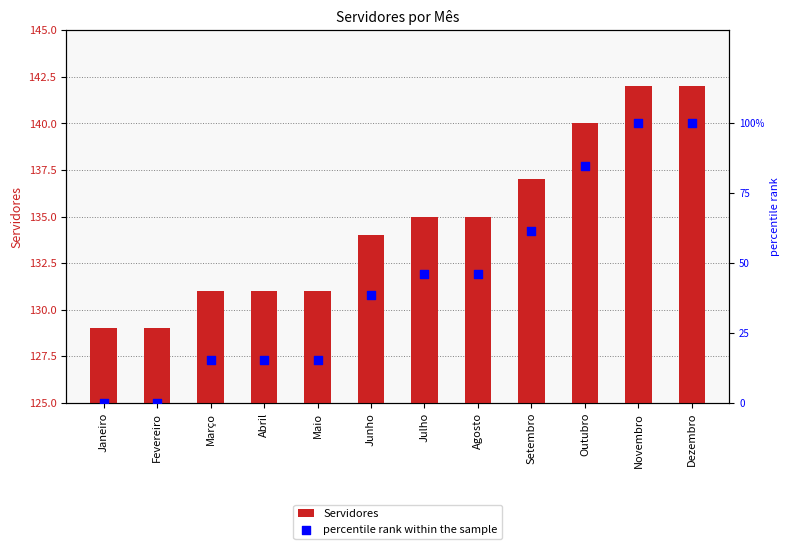

Which series reaches the minimum Y coordinate?

percentile rank within the sample